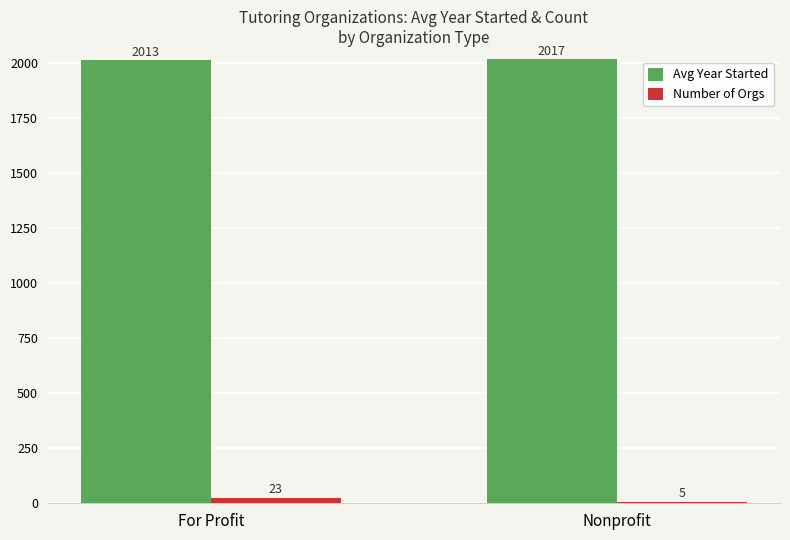

Read the Number of Orgs value at Nonprofit.

5.0